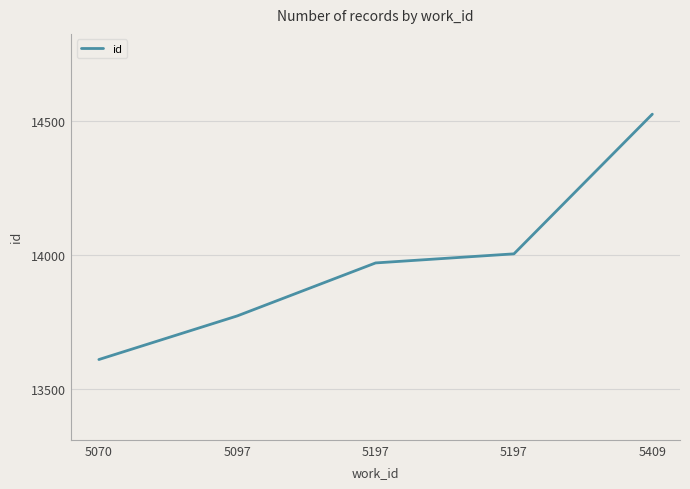

What is the difference between the maximum and second lowest values?

754